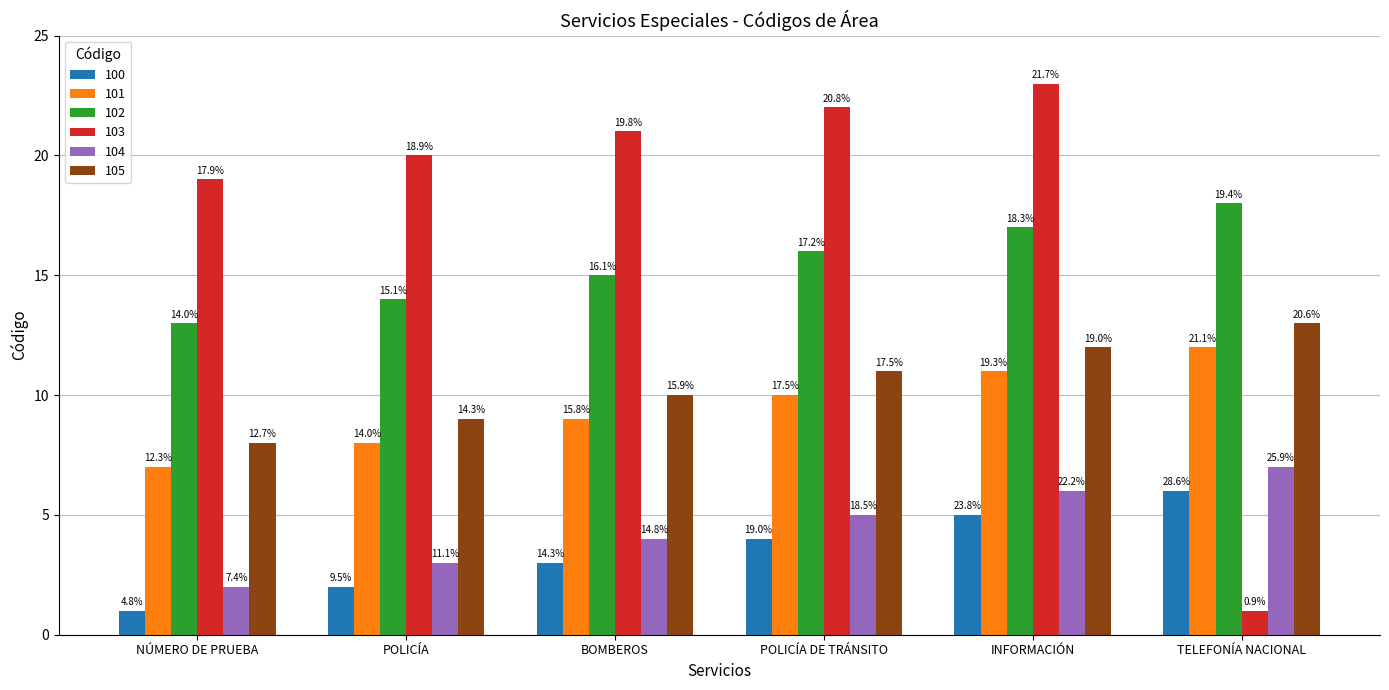

What position from the left is INFORMACIÓN?

5